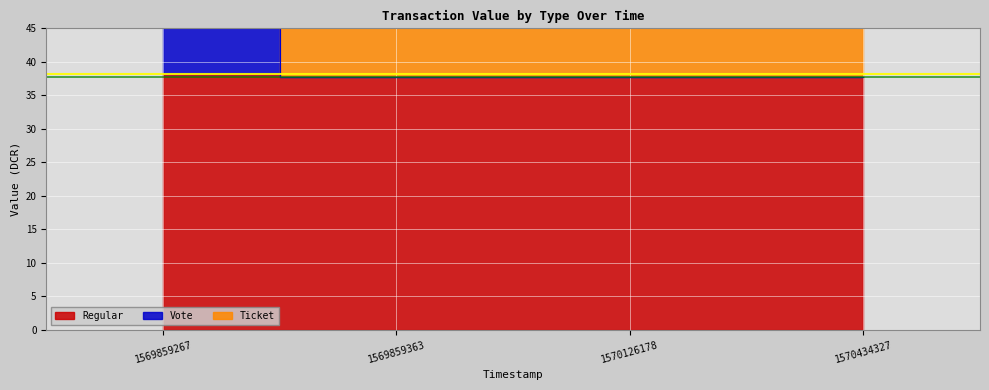

What is the maximum value for Ticket?

76.3